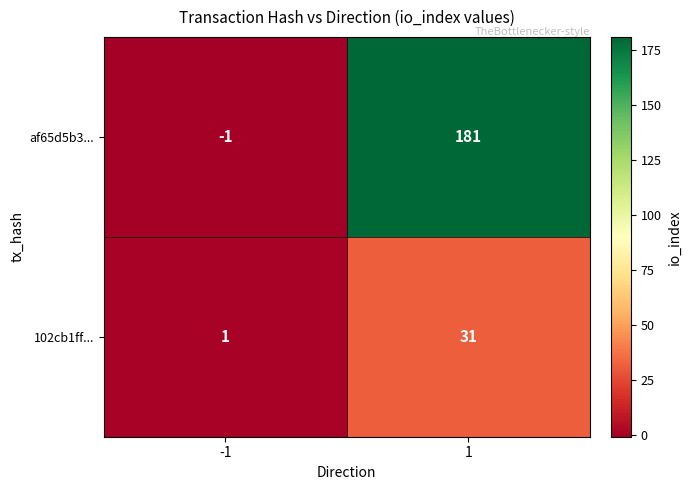

What is the maximum value for 102cb1ff...?

31